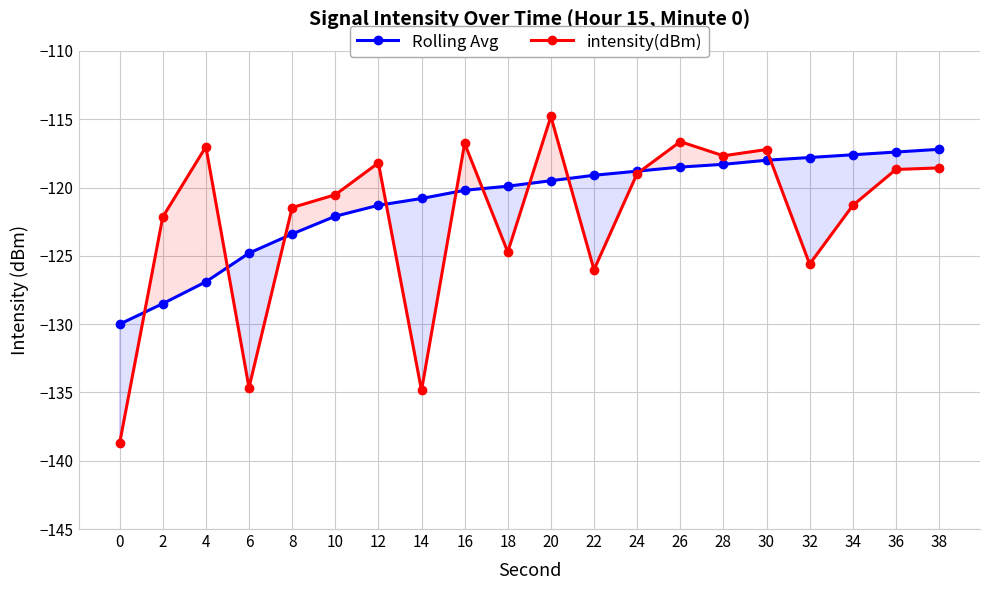

Reading left to right, what are all the values shown in this chart?

Rolling Avg: 0=-130.0	2=-128.5	4=-126.9	6=-124.8	8=-123.4	10=-122.1	12=-121.3	14=-120.8	16=-120.2	18=-119.9	20=-119.5	22=-119.1	24=-118.8	26=-118.5	28=-118.3	30=-118.0	32=-117.8	34=-117.6	36=-117.4	38=-117.2
intensity(dBm): 0=-138.7	2=-122.2	4=-117.0	6=-134.6	8=-121.5	10=-120.5	12=-118.2	14=-134.9	16=-116.8	18=-124.7	20=-114.8	22=-126.0	24=-119.0	26=-116.6	28=-117.7	30=-117.2	32=-125.6	34=-121.3	36=-118.7	38=-118.6